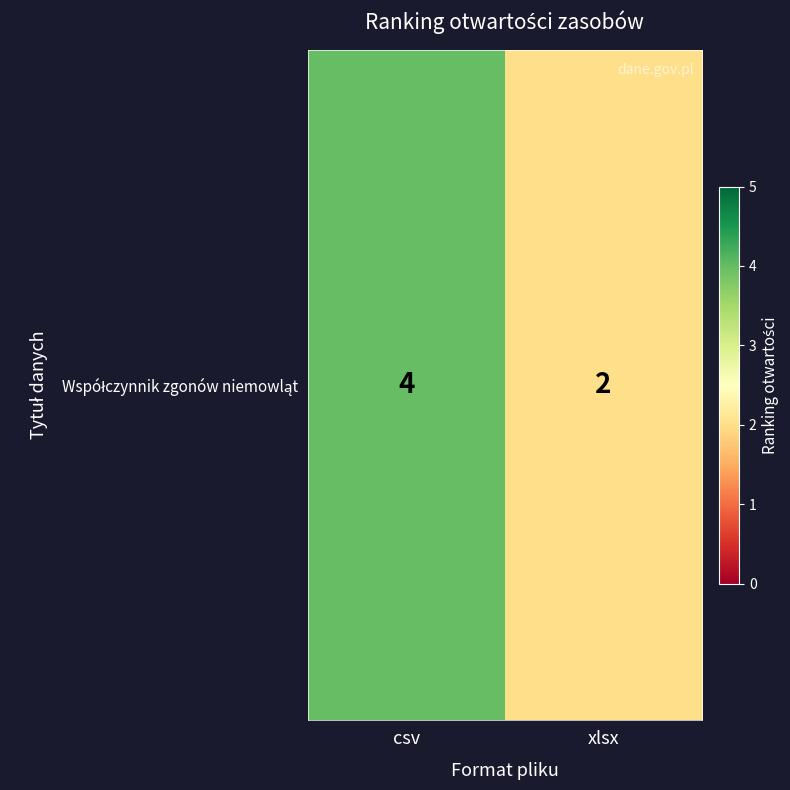

True or false: the data shows 4 at csv.

True